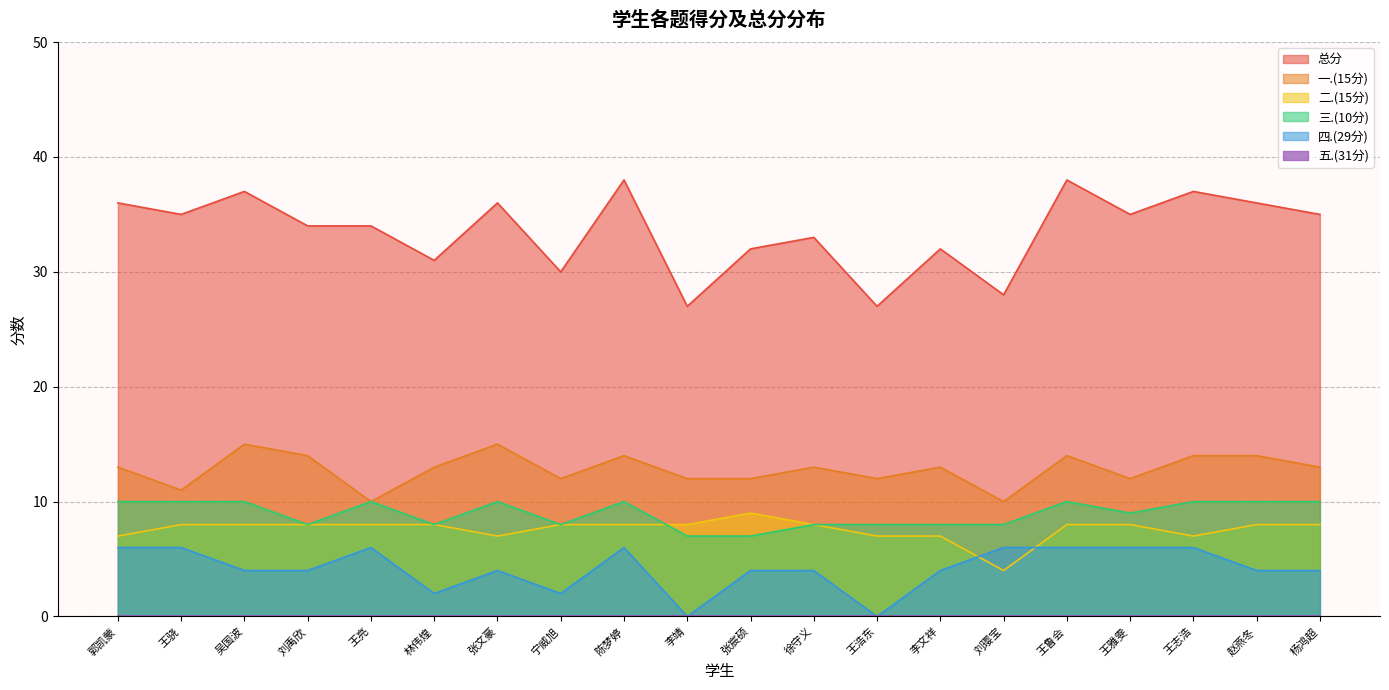

What is the difference between the maximum and minimum values in the 二.(15分) series?

5